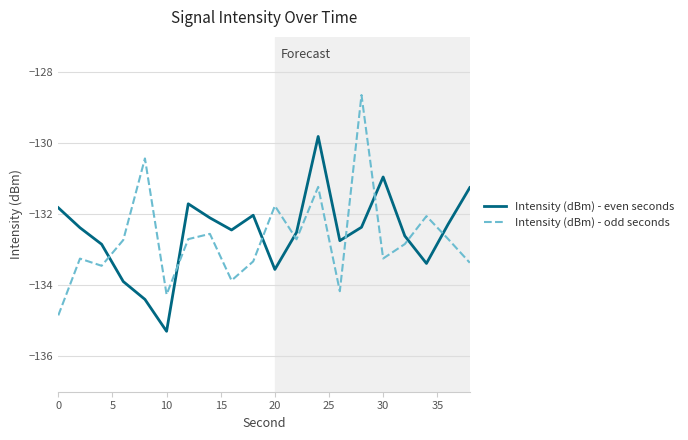

How many lines are shown in the chart?

2